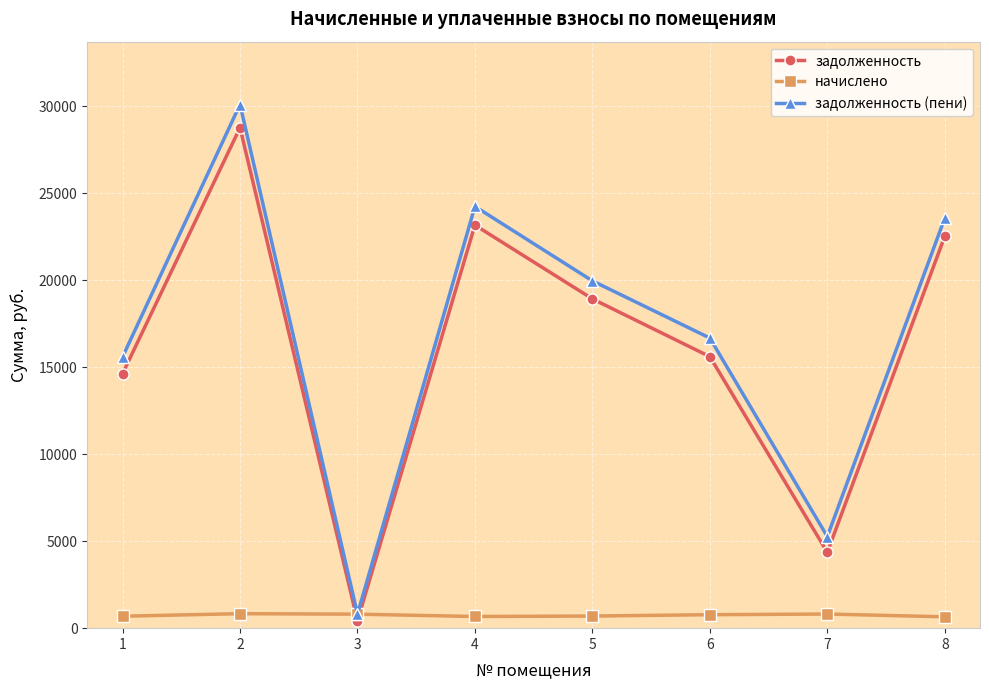

What is the maximum value shown in the chart?

30099.8